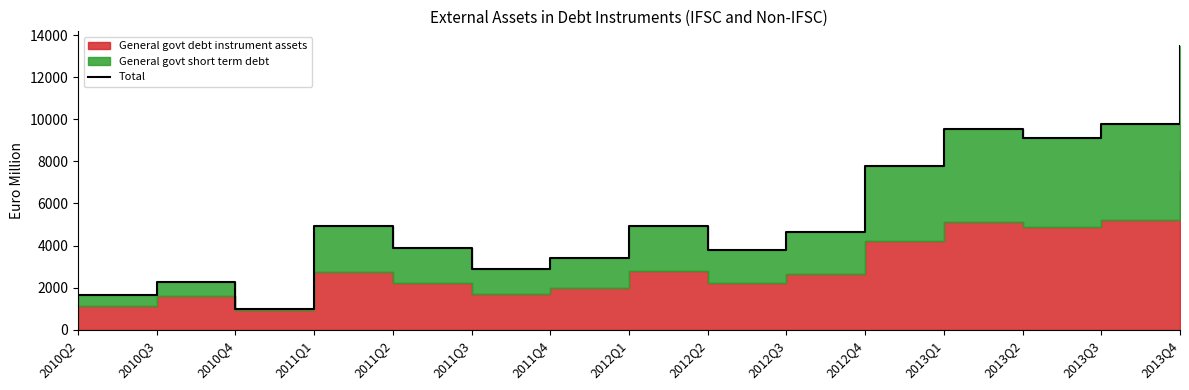

The chart shows a value of 7783 at 2011Q1. True or false?

False